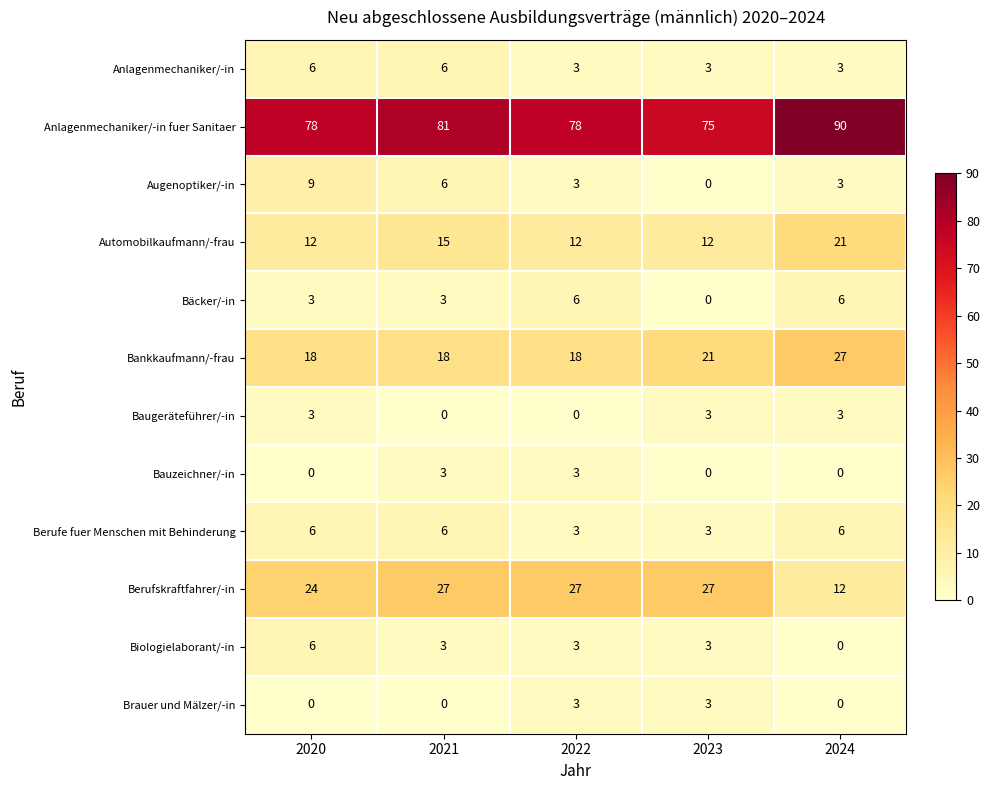

Count the Baugeräteführer/-in values in the range 0 to 3.

5